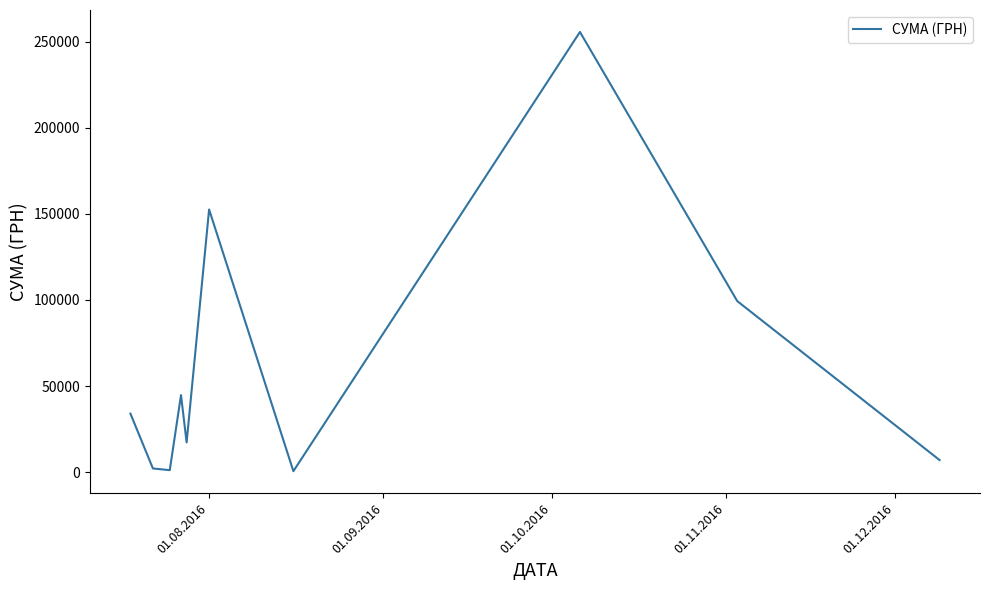

What is the greatest value displayed?

255550.2